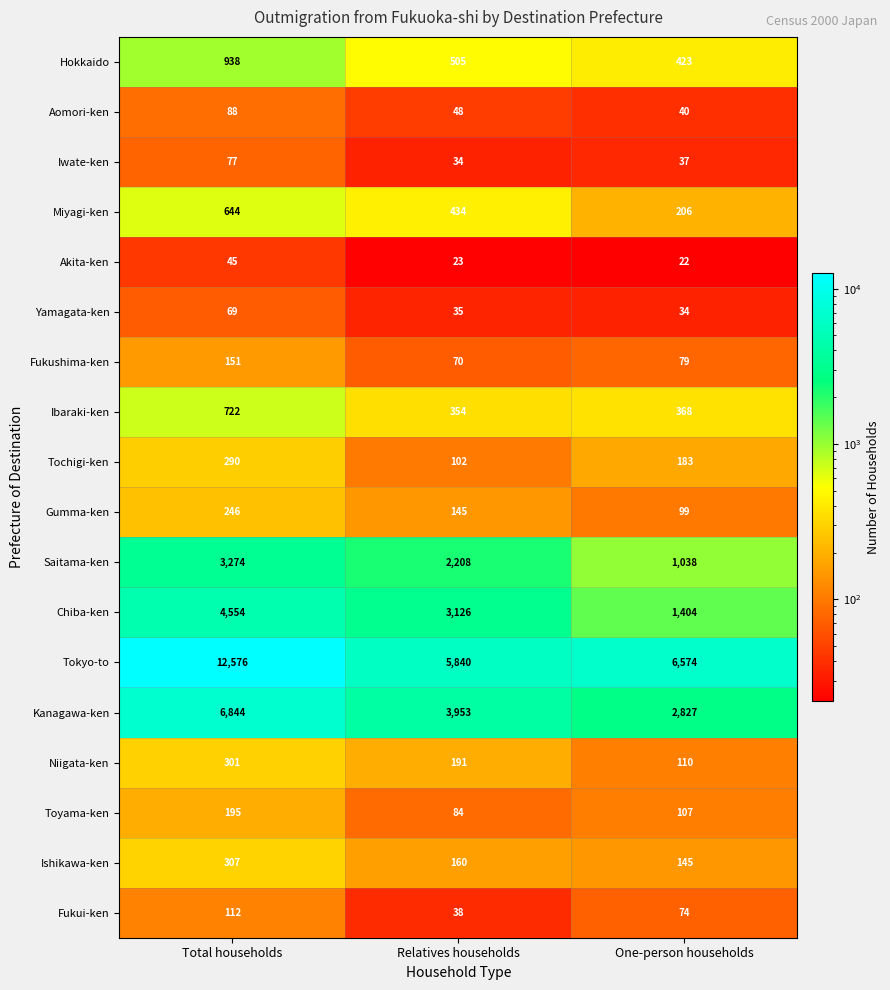

Rank the series at Relatives households from highest to lowest value.

Tokyo-to, Kanagawa-ken, Chiba-ken, Saitama-ken, Hokkaido, Miyagi-ken, Ibaraki-ken, Niigata-ken, Ishikawa-ken, Gumma-ken, Tochigi-ken, Toyama-ken, Fukushima-ken, Aomori-ken, Fukui-ken, Yamagata-ken, Iwate-ken, Akita-ken